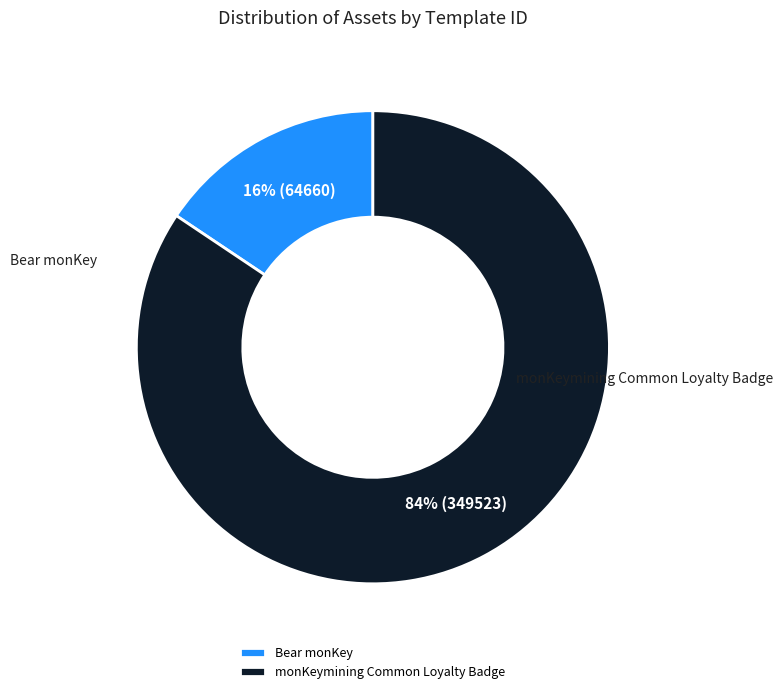

What percentage is the Bear monKey slice, to the nearest percent?

16%